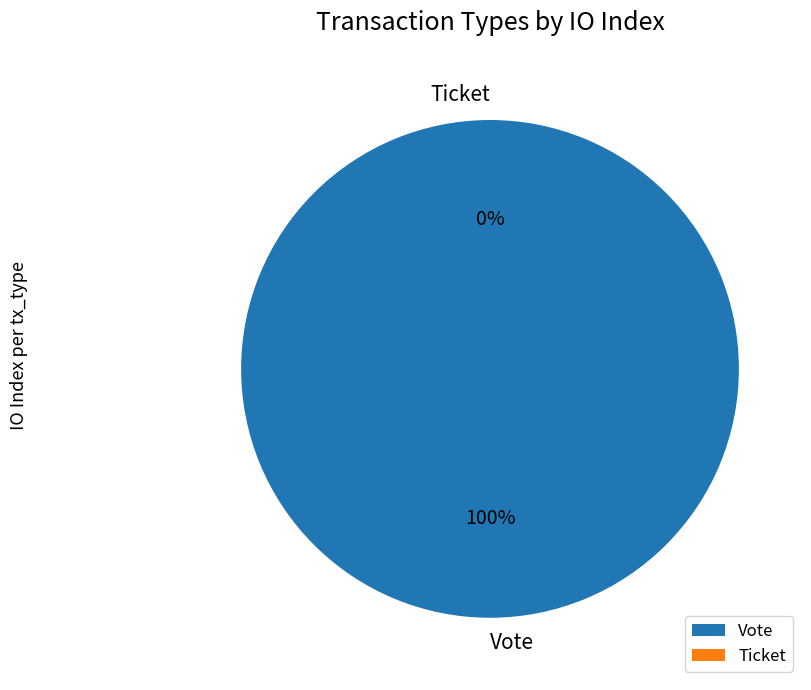

What percentage is NOT represented by Ticket?

100.0%